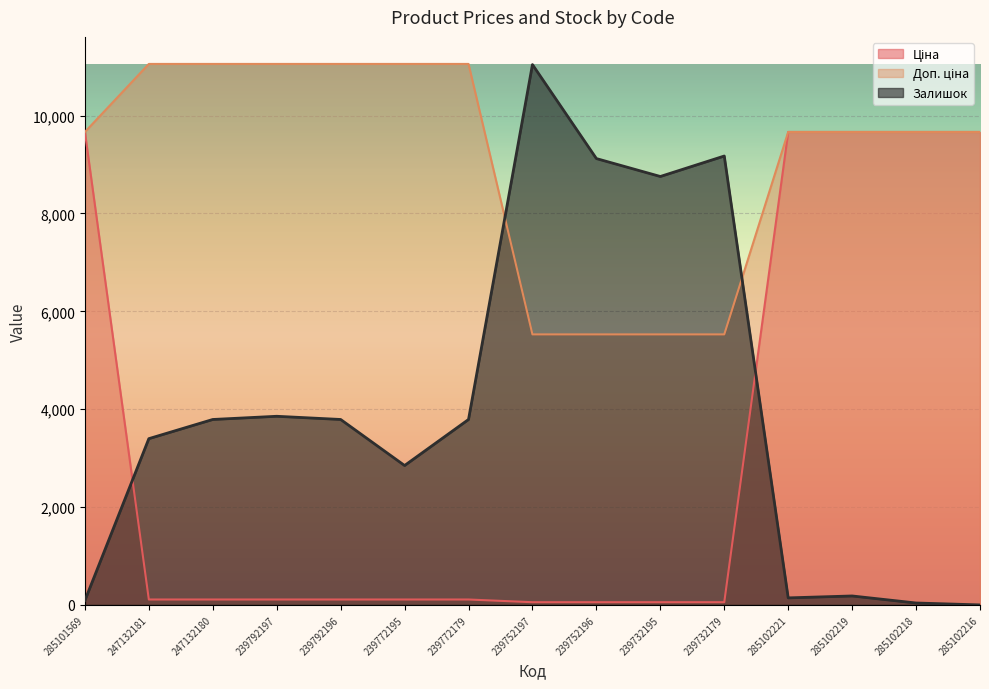

Is it true that Доп. ціна equals 9664.7 at 285101569?

True